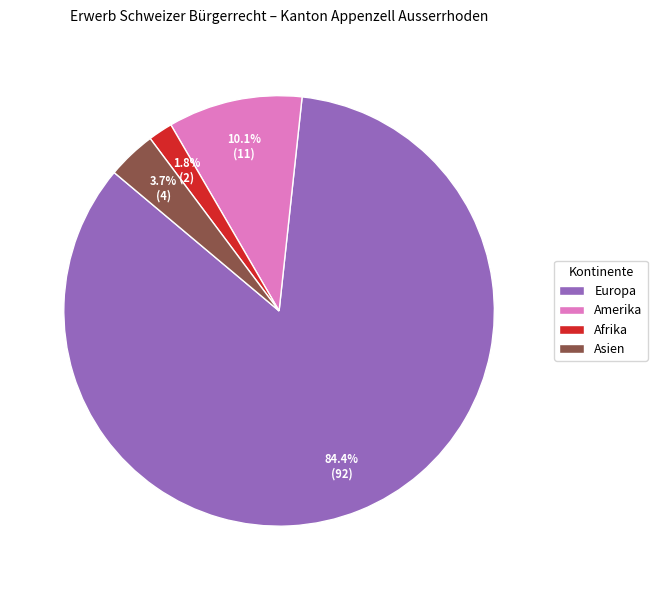

How many segments does this pie chart have?

4